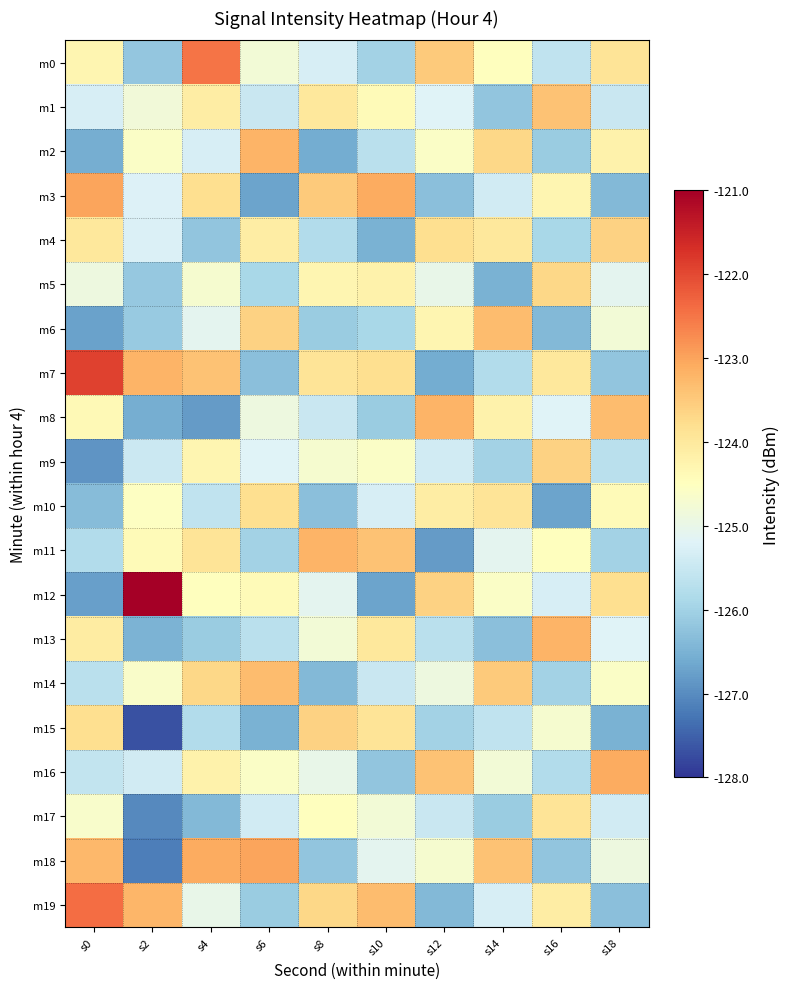

Which has a higher value, s6 or s16?

s6